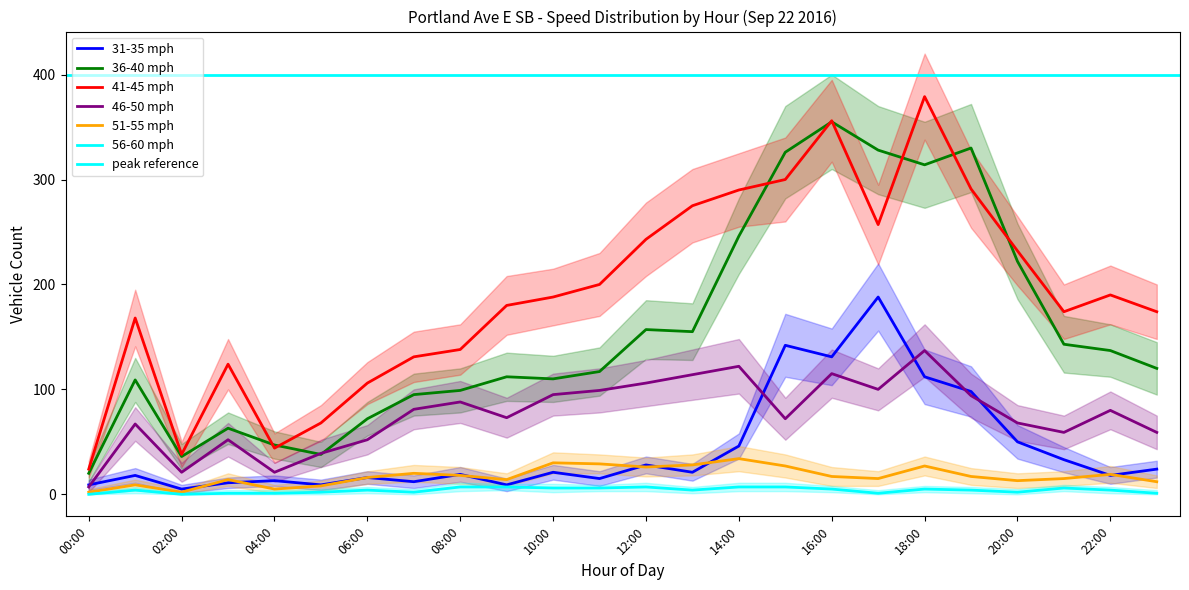

True or false: 31-35 mph has a value of 112 at 18:00.

True